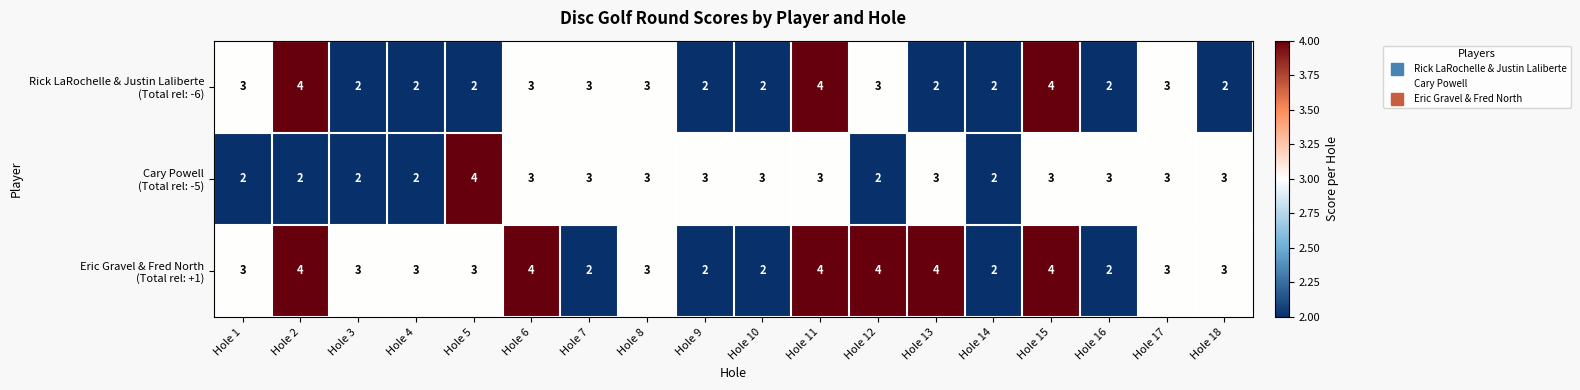

How many series are shown in this chart?

3